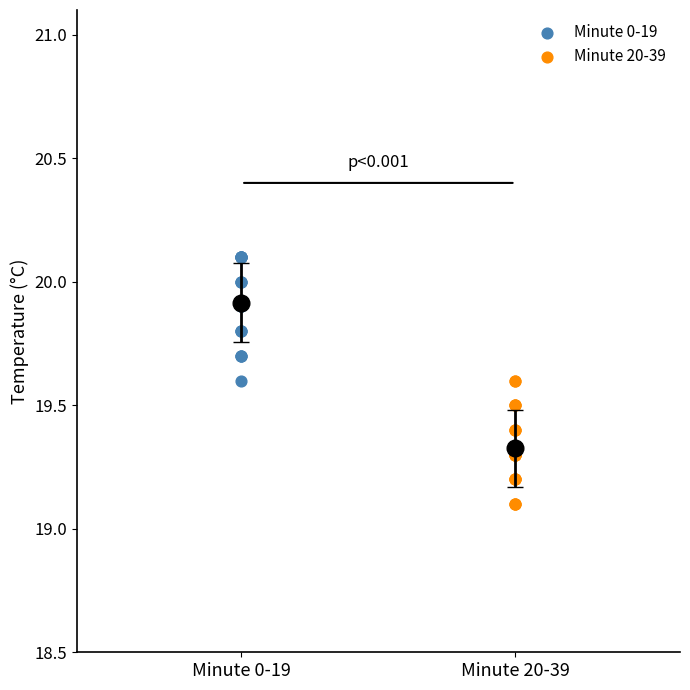

Which series contains the highest Y value?

Minute 0-19